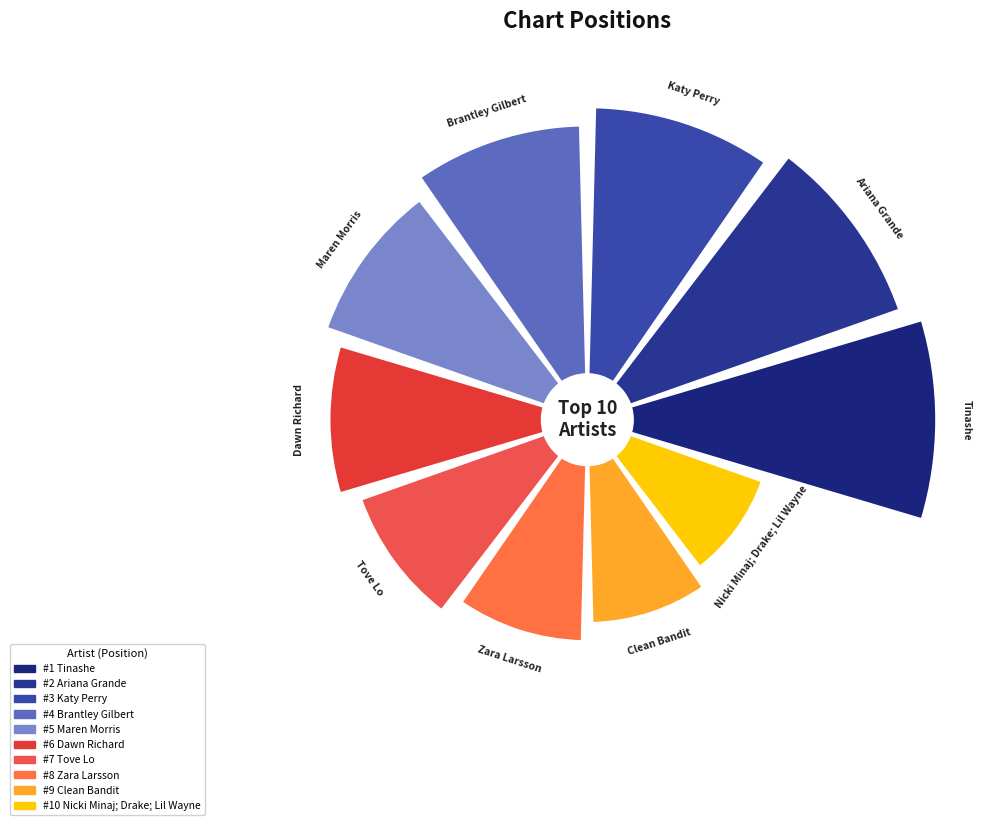

Is the sum of Zara Larsson and Nicki Minaj; Drake; Lil Wayne greater than half?

No